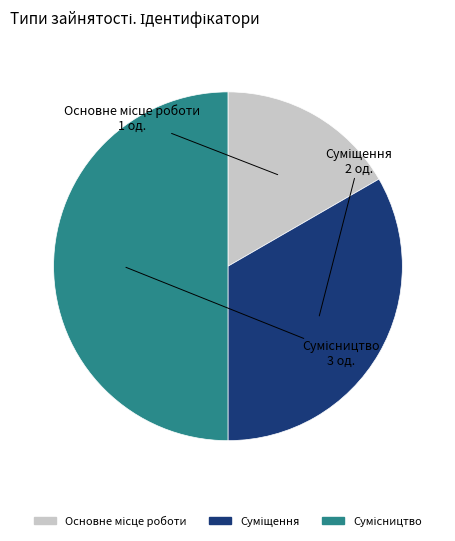

Count the number of slices in the pie.

3